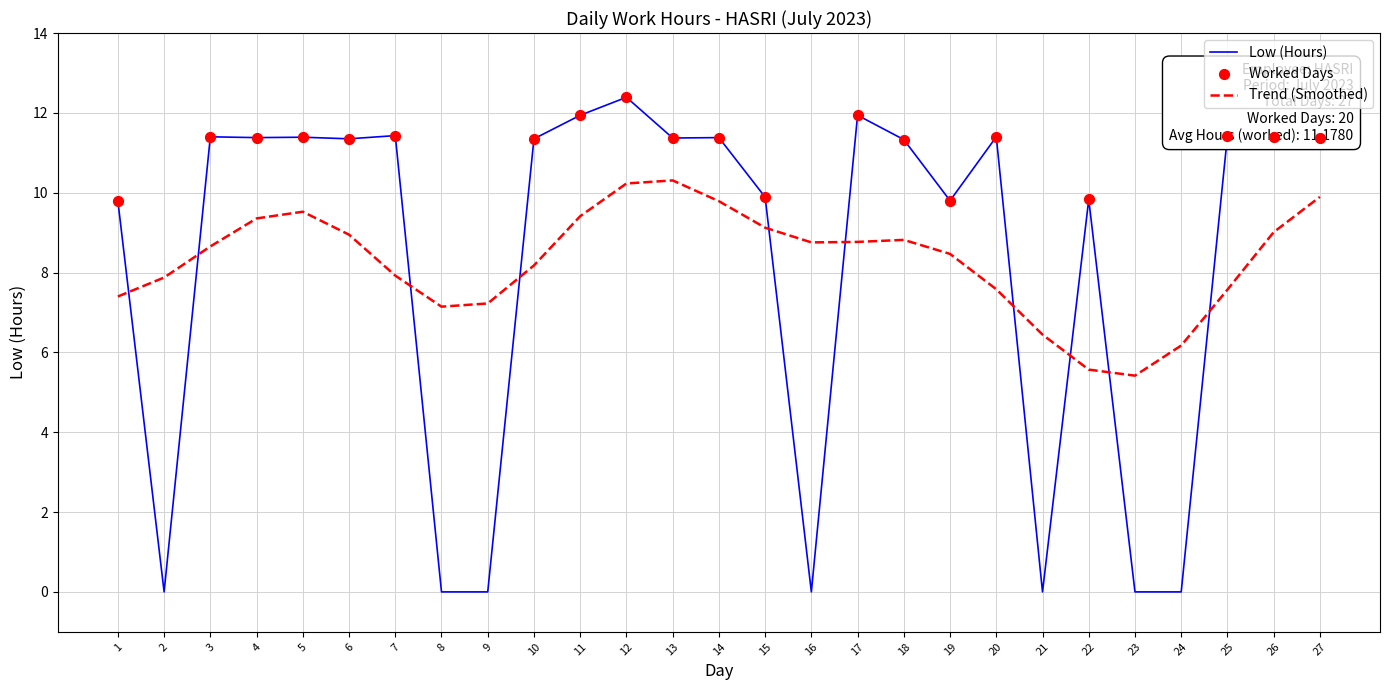

What is the spread (max minus min) of values at 18?

2.5